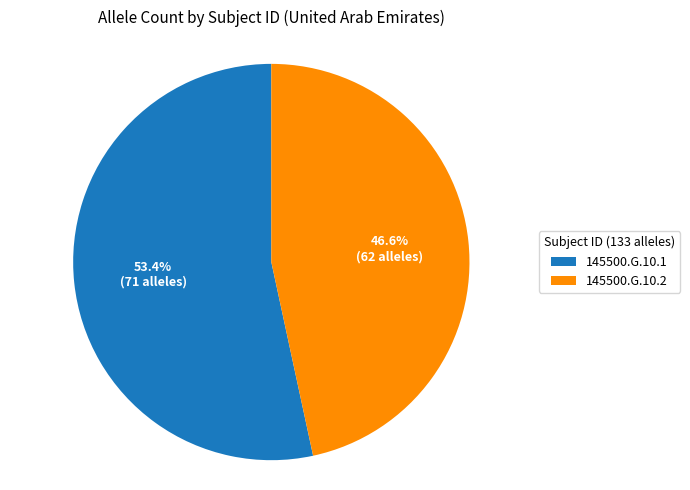

Do 145500.G.10.1 and 145500.G.10.2 together represent more than half of the pie?

Yes